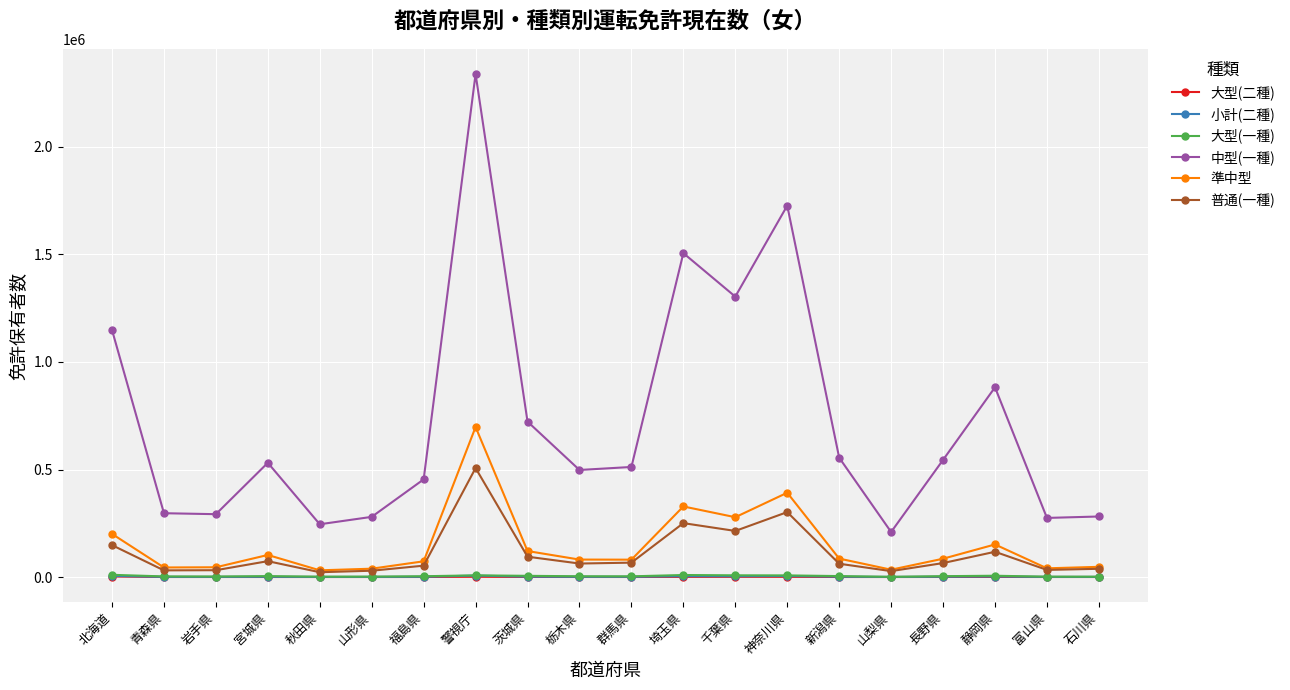

At which category is the sum across all series the highest?

警視庁